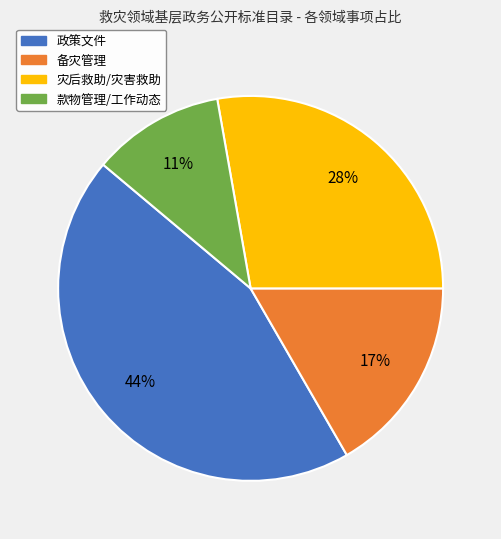

Combined, do 灾后救助/灾害救助 and 款物管理/工作动态 account for over 50%?

No